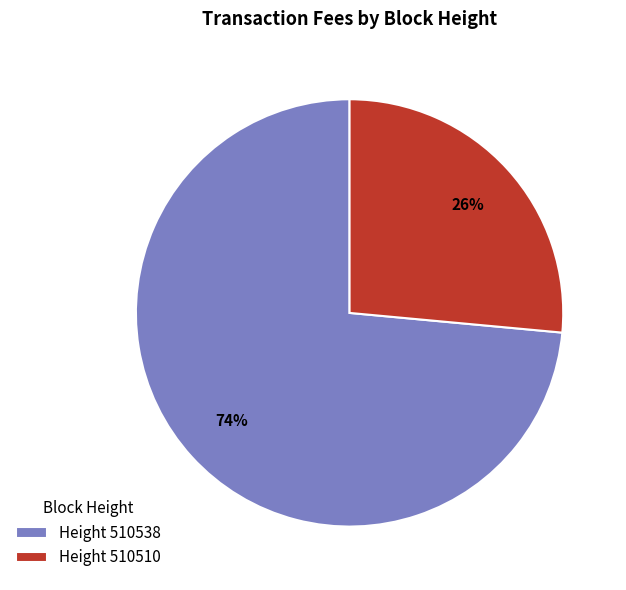

Which category accounts for the majority?

Height 510538